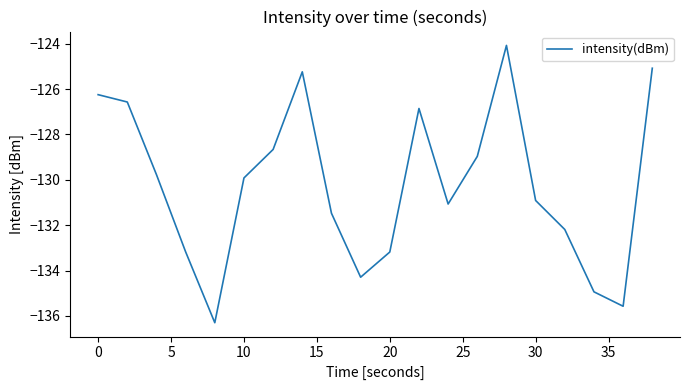

What is the greatest value displayed?

-124.1